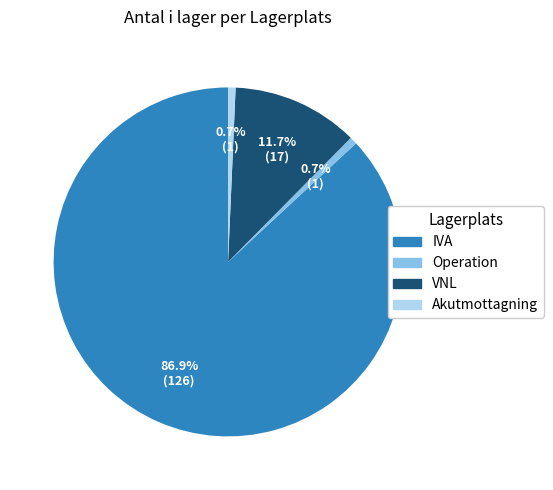

Is there a majority slice in this chart?

Yes